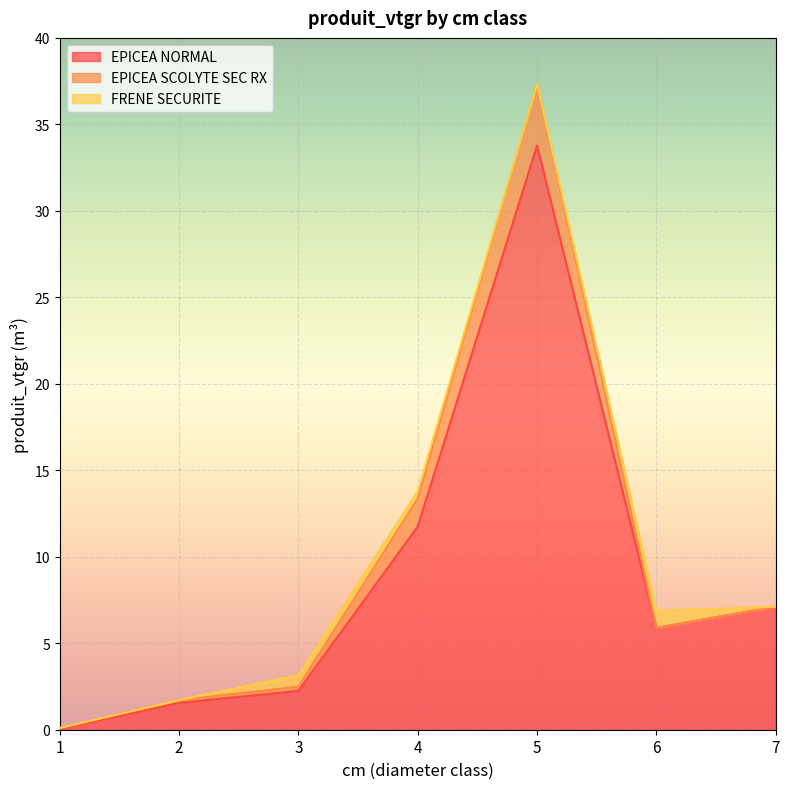

What is the sum of all EPICEA SCOLYTE SEC RX values?

5.6